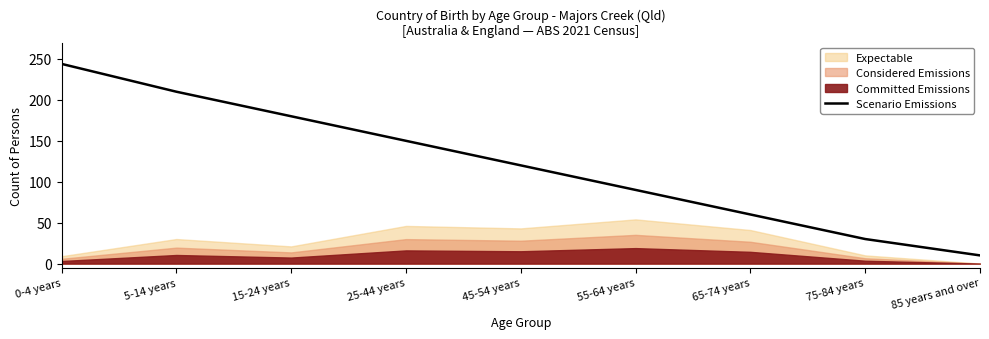

What is the lowest value of the Scenario Emissions series?

10